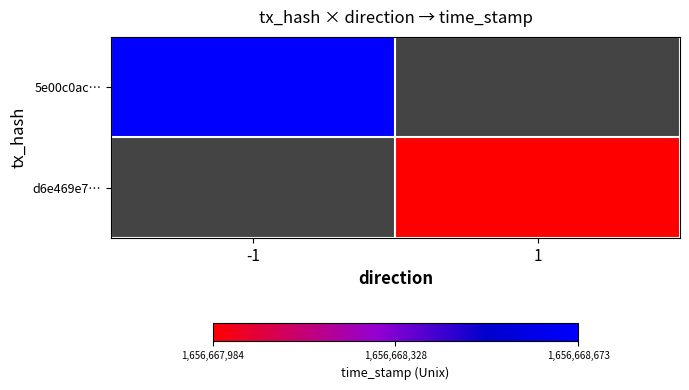

What is the greatest value displayed?

1656668673